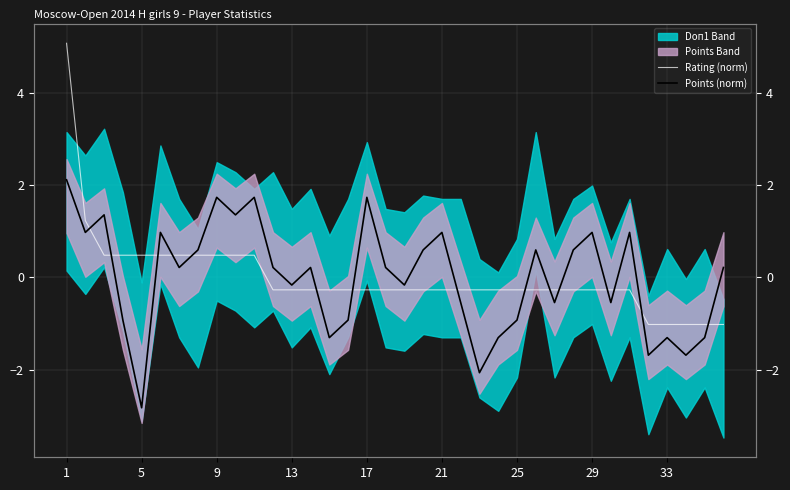

Which series ends up on top after the final intersection of Rating (norm) and Points (norm)?

Points (norm)